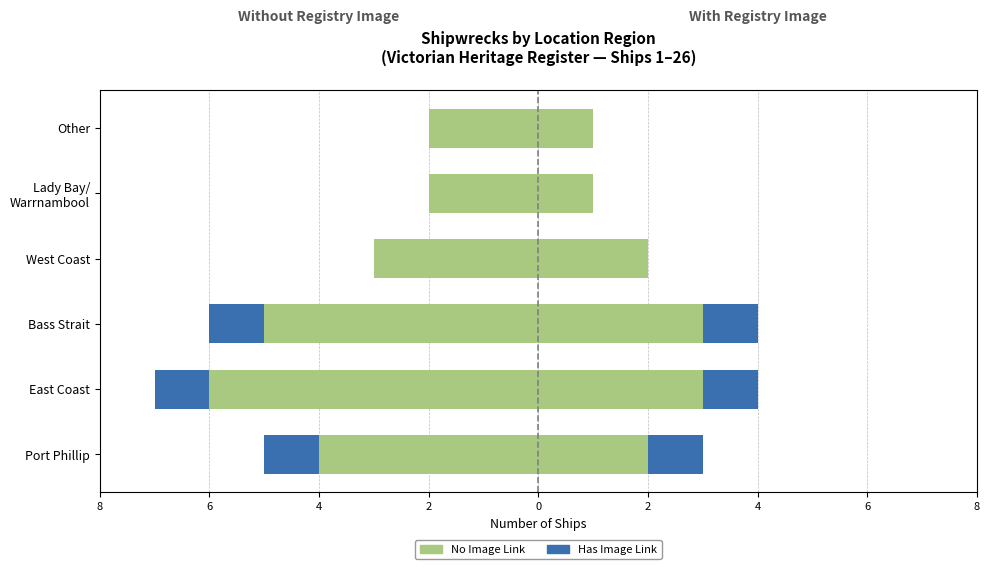

What is the total value across all series at East Coast?

-7